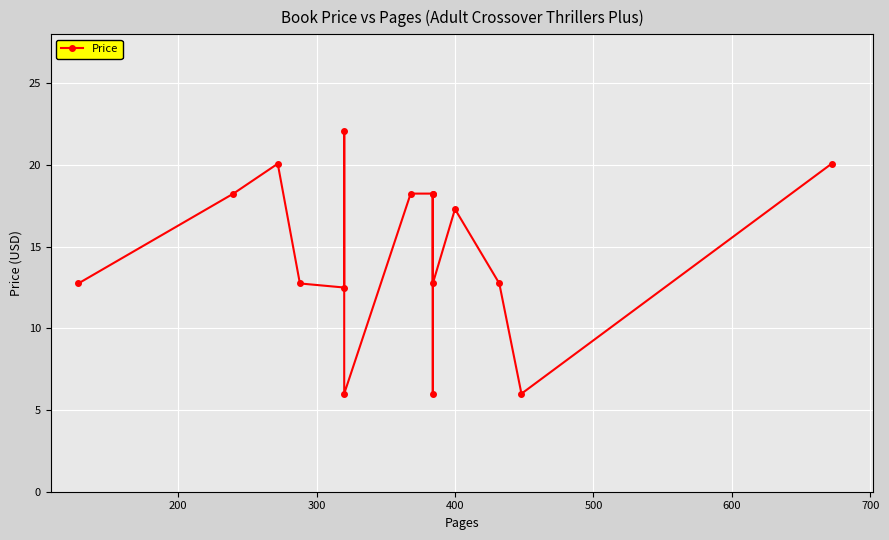

True or false: the data shows 9.6 at 9.

False